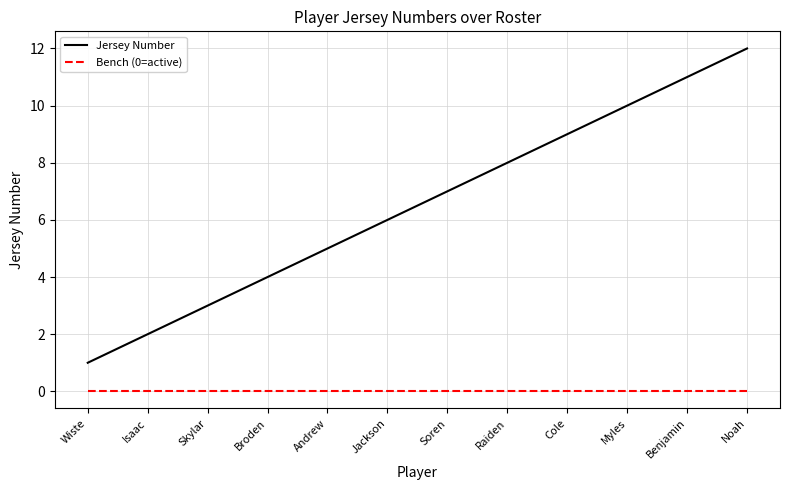

Which series has the widest spread of values?

Jersey Number